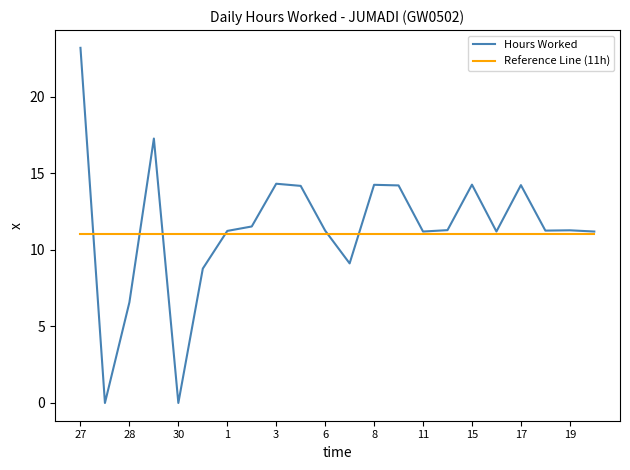

What is the lowest value of the Reference Line (11h) series?

11.0